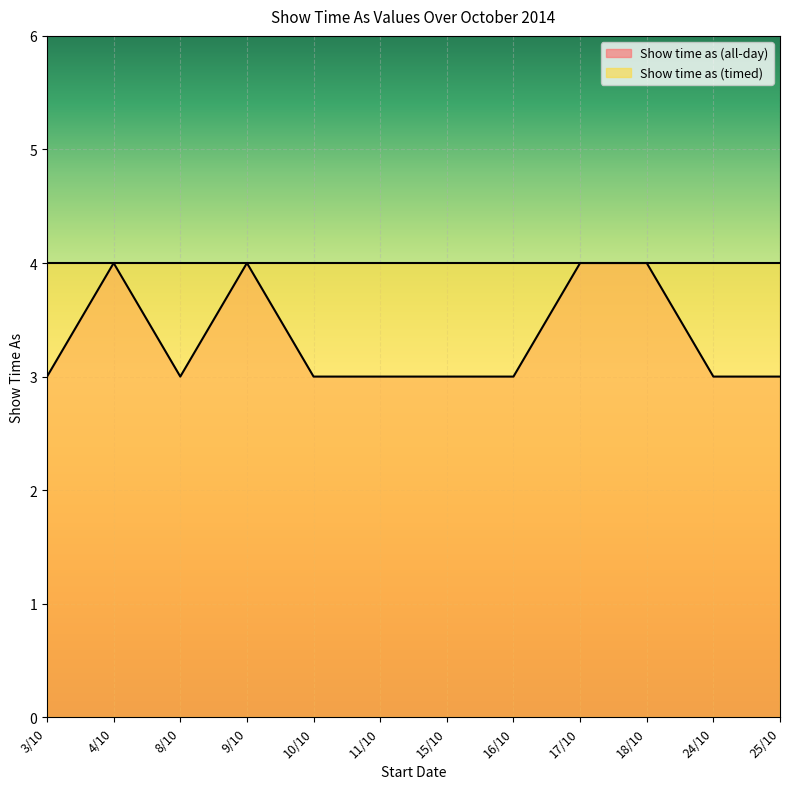

What is the maximum value shown in the chart?

4